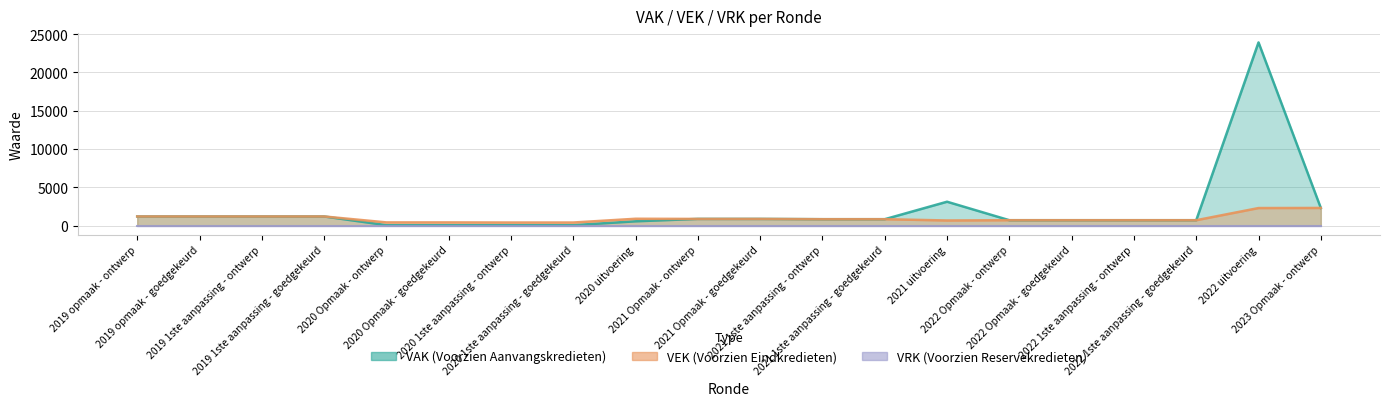

True or false: VEK and VAK cross at least once.

False